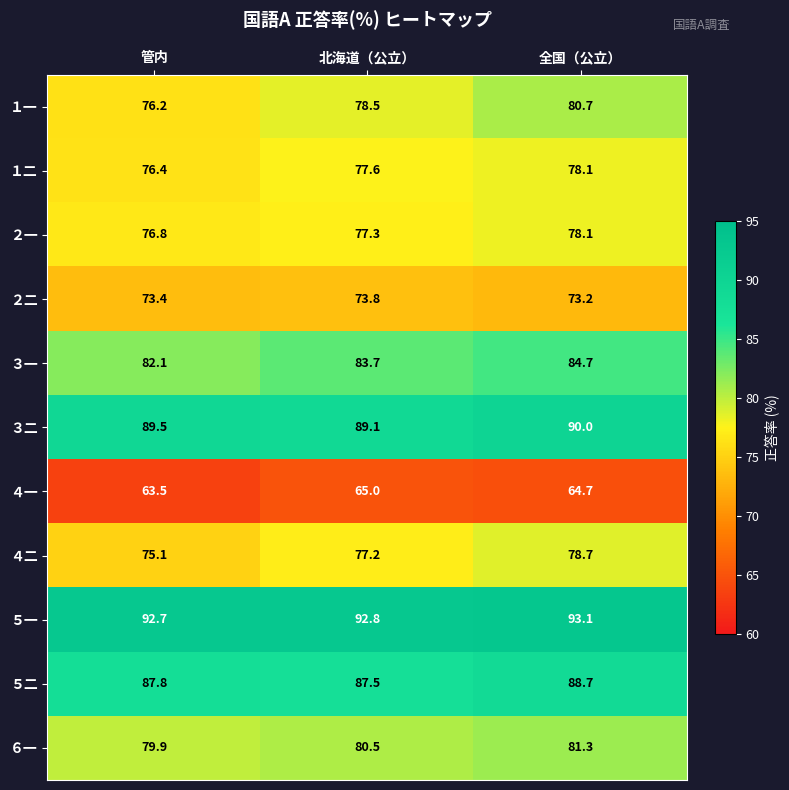

What is the sum of the １一 values at 管内 and 全国（公立）?

156.9